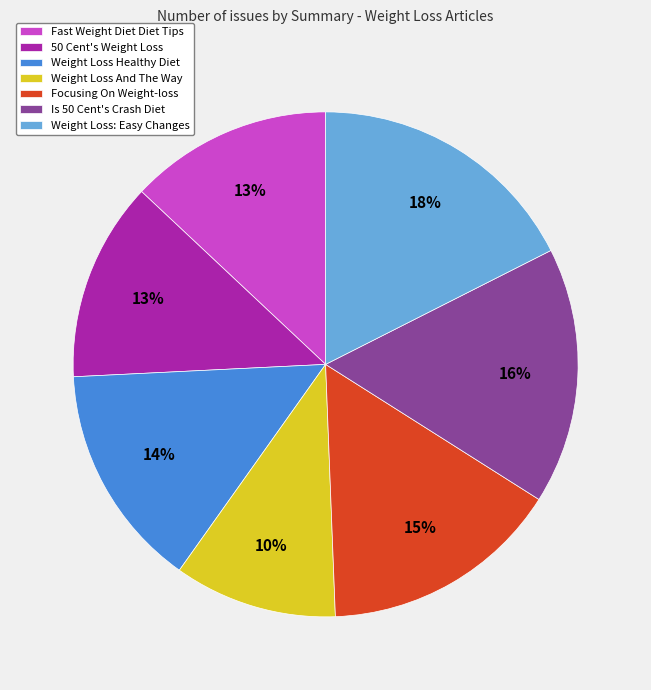

What percentage is the Weight Loss: Easy Changes slice, to the nearest percent?

18%